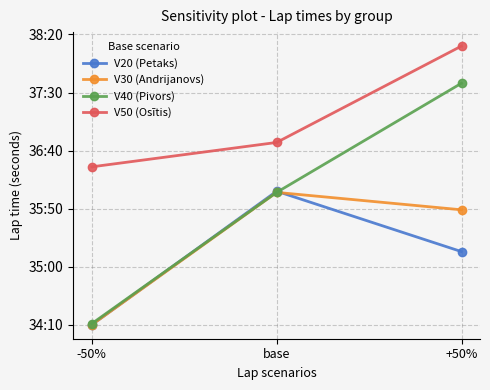

Read the V50 (Osītis) value at +50%, to the nearest 50.

2300